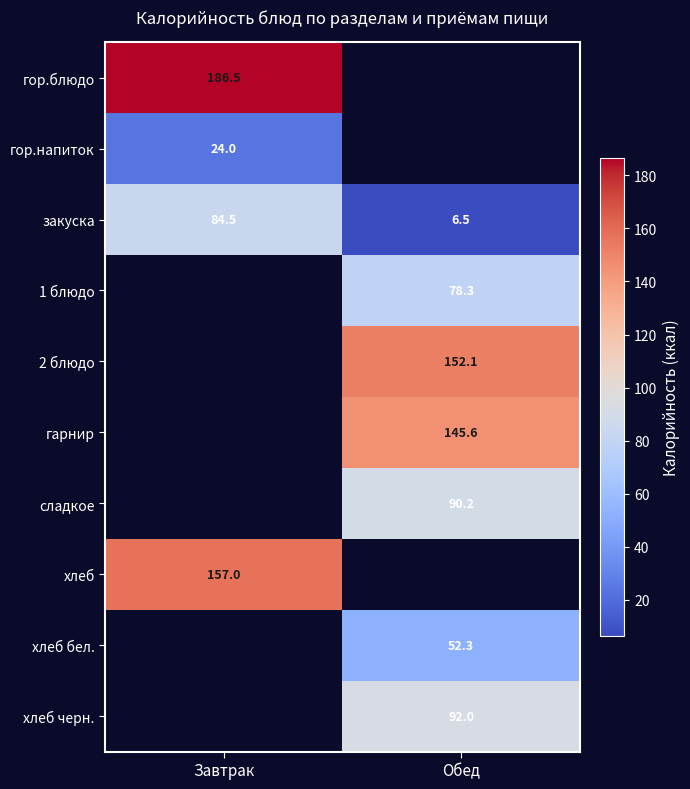

What is the average value of the закуска series?

45.5